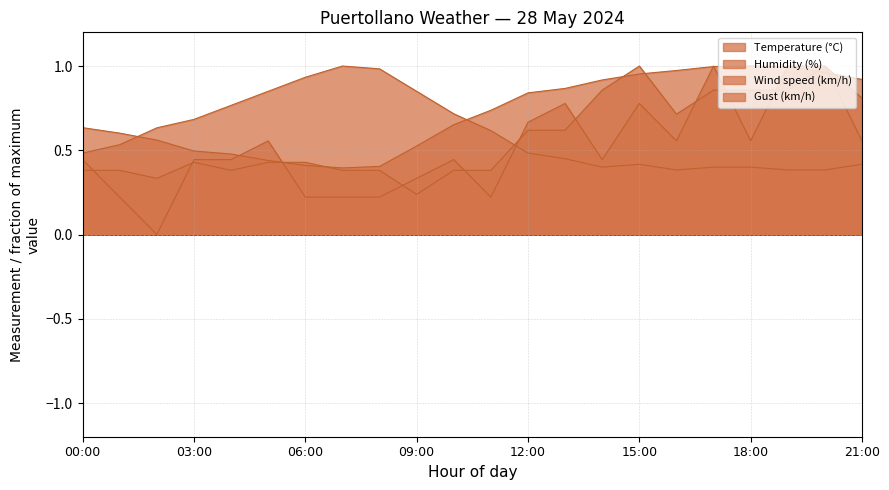

What is the total value across all series at 18:00?

2.8